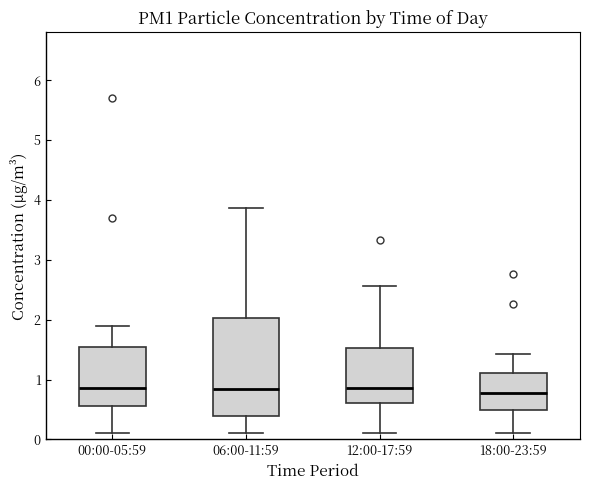

Comparing the boxes themselves (not the whiskers), which one is the tallest?

06:00-11:59